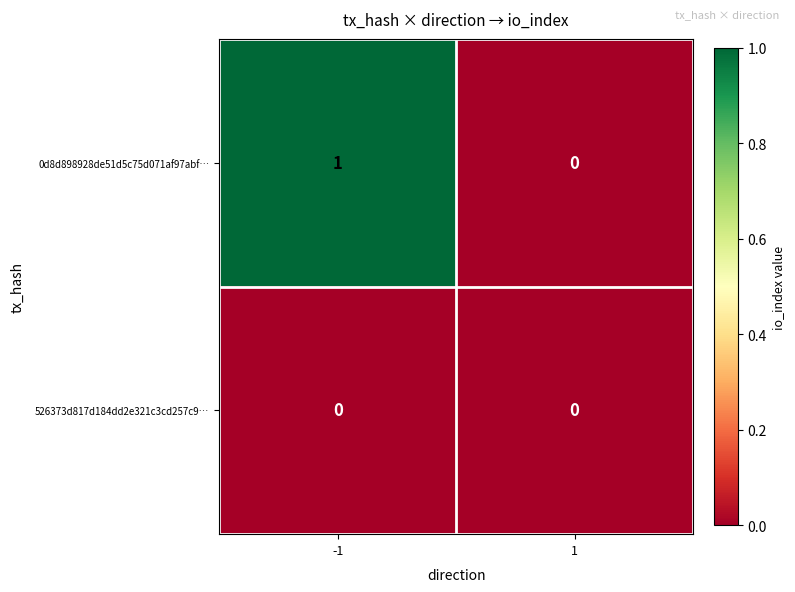

Reading right to left, list all the values displayed in this chart.

0d8d898928de51d5c75d071af97abf…: 1=0	-1=1
526373d817d184dd2e321c3cd257c9…: 1=0	-1=0